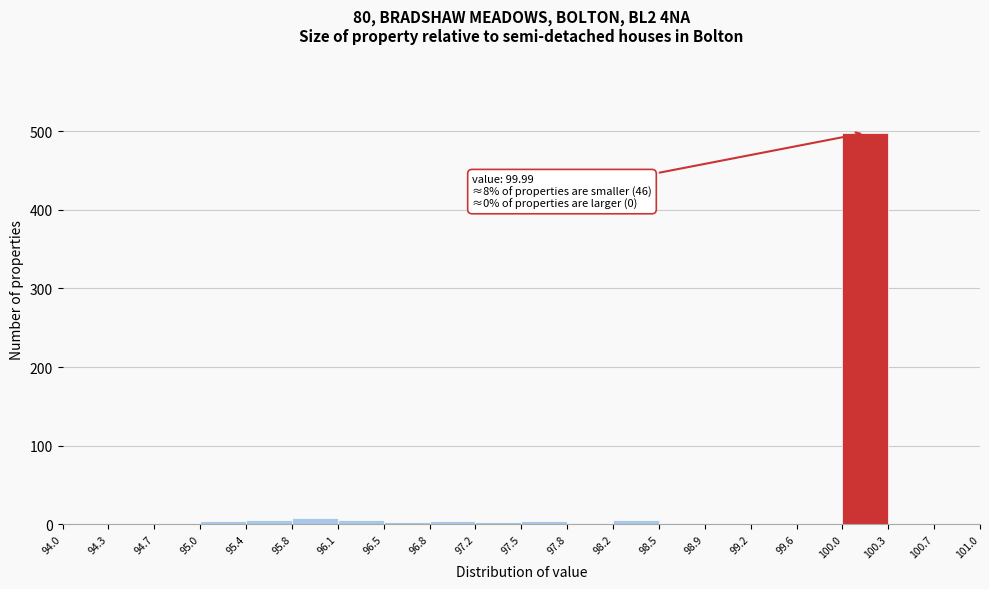

Which range on the x-axis has the tallest bar?

100.0 to 100.3